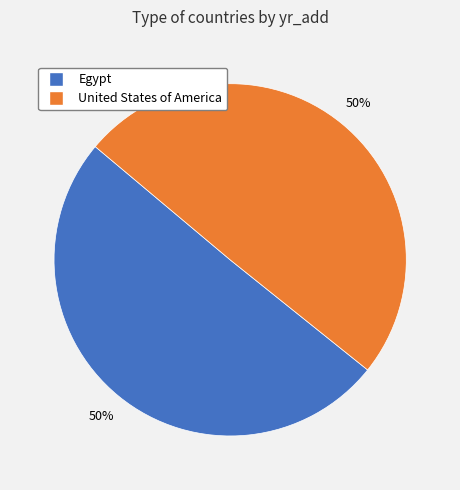

What percentage is the United States of America slice, to the nearest percent?

50%